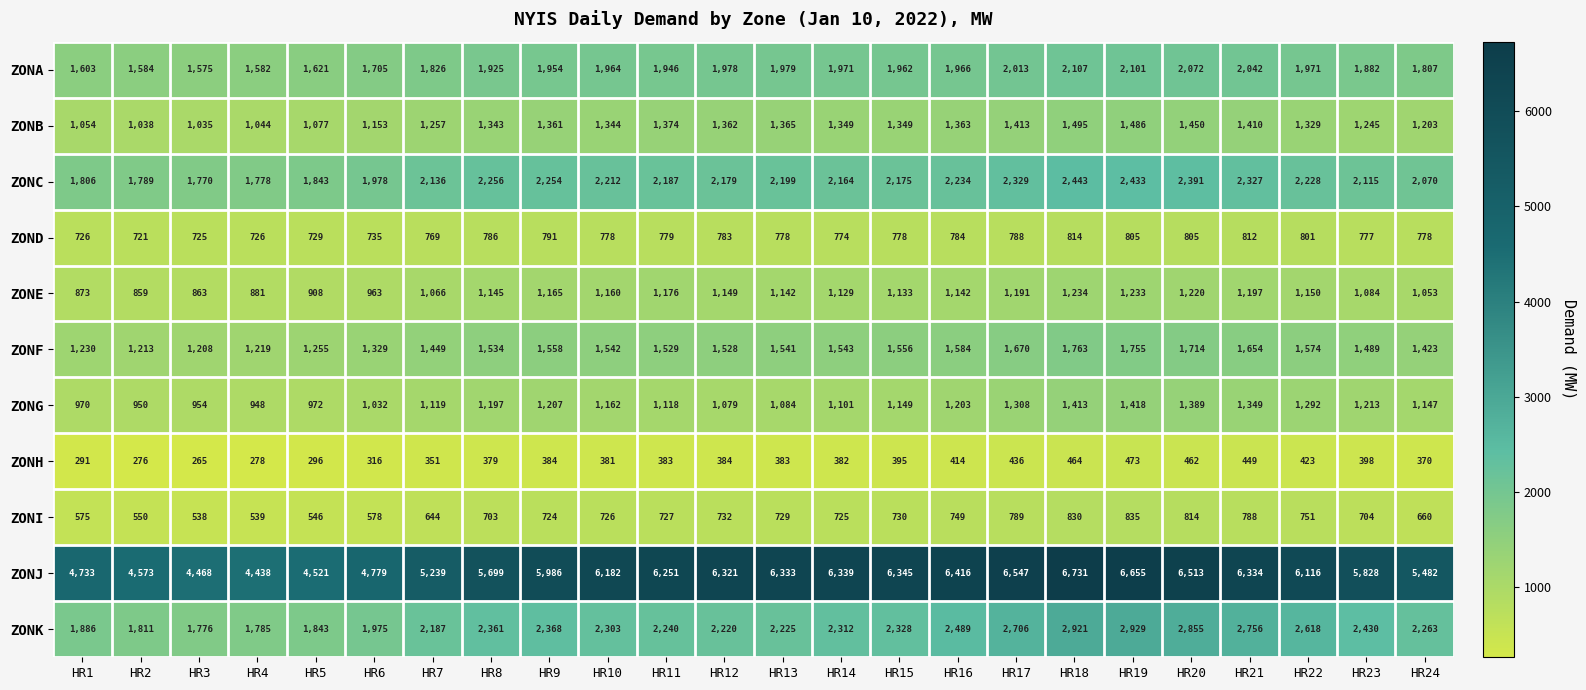

At how many categories does at least one series exceed 2229?

24